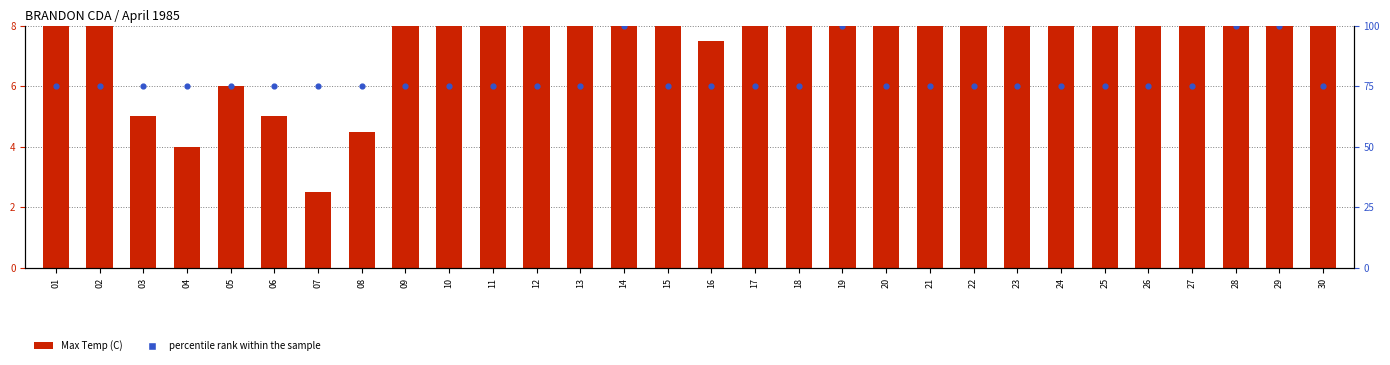

Which series has the largest Y range (max minus min)?

Max Temp (C)